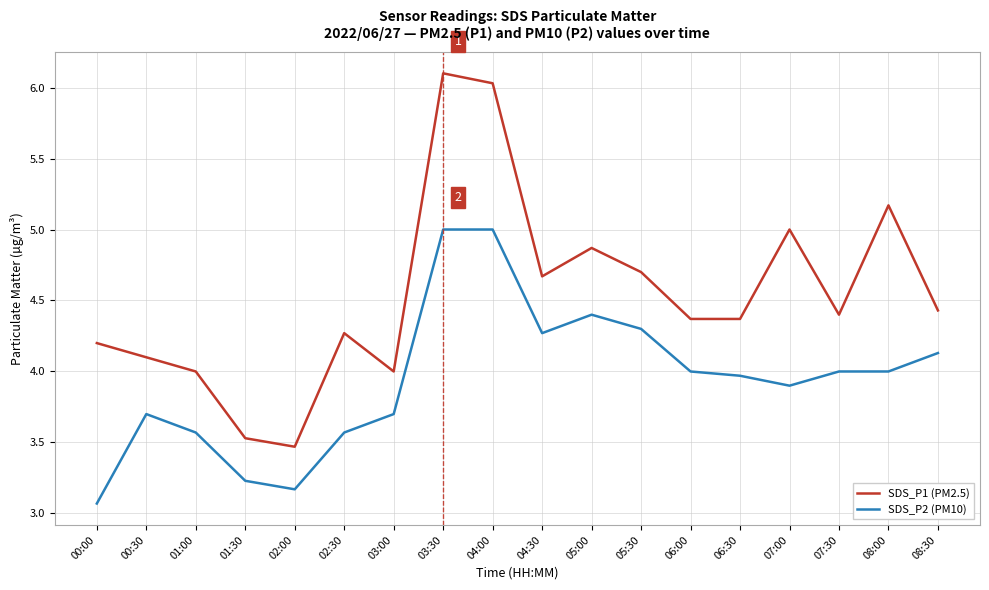

List the series in order of their peak value, lowest first.

SDS_P2 (PM10), SDS_P1 (PM2.5)